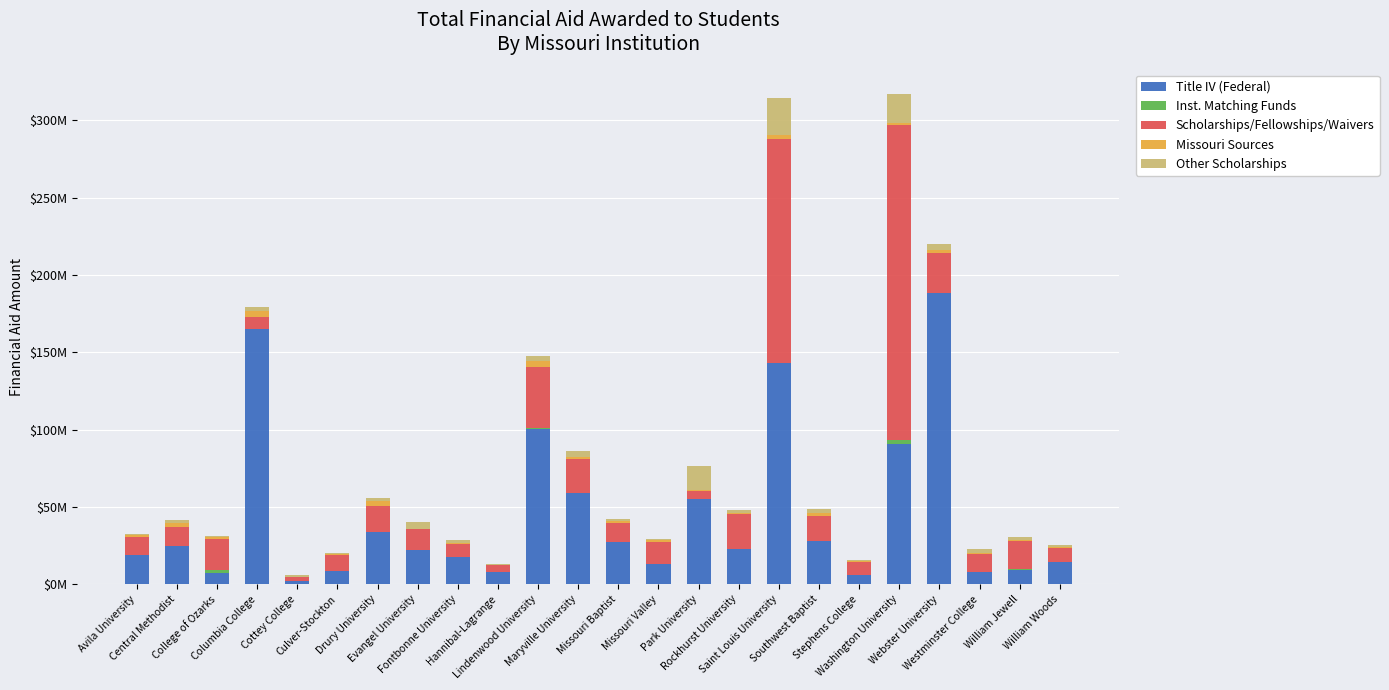

Which series has the widest spread of values?

Scholarships/Fellowships/Waivers